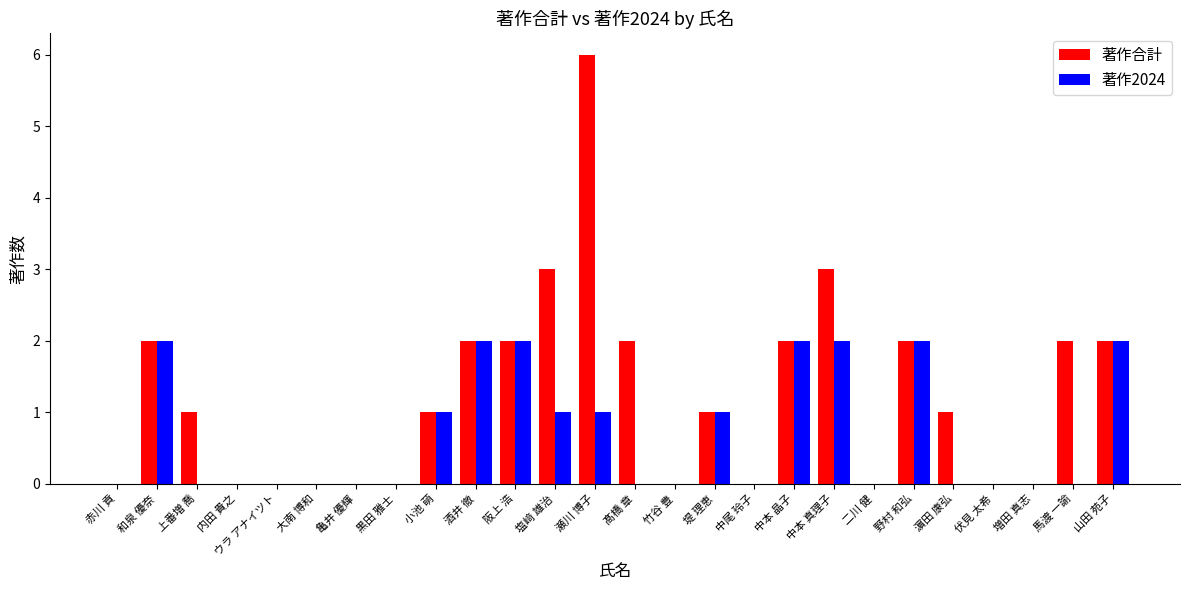

What is the sum of all 著作合計 values?

32